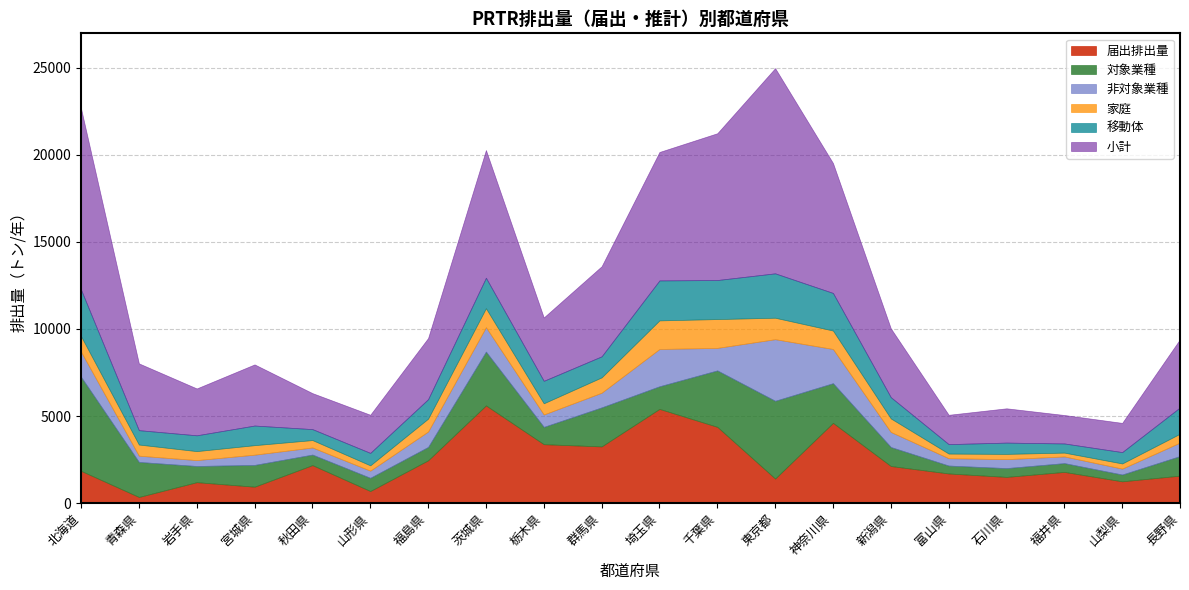

Between 群馬県 and 埼玉県, which series saw the biggest shift?

小計